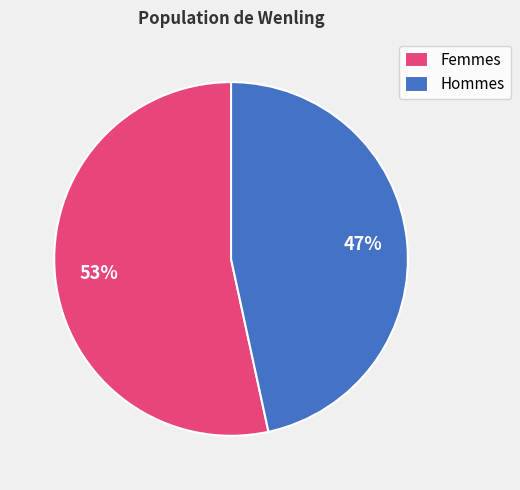

What is the ratio of the value at Femmes to the value at Hommes?

1.1